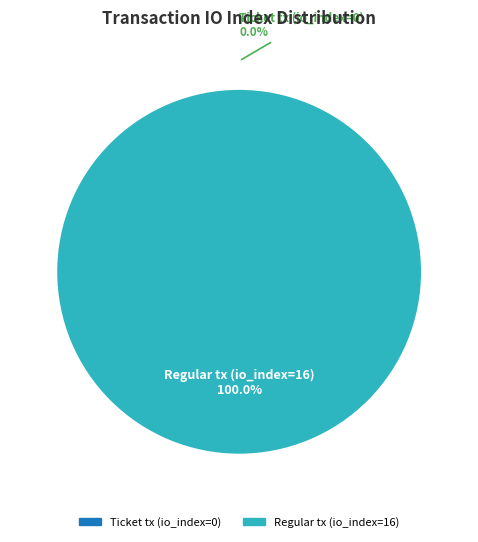

What is the majority slice?

Regular tx (io_index=16)